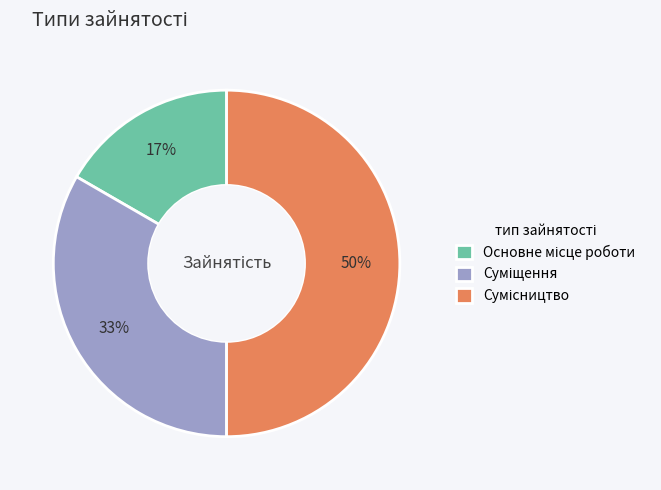

To the nearest percent, what is the difference between the largest and smallest slice percentages?

33%